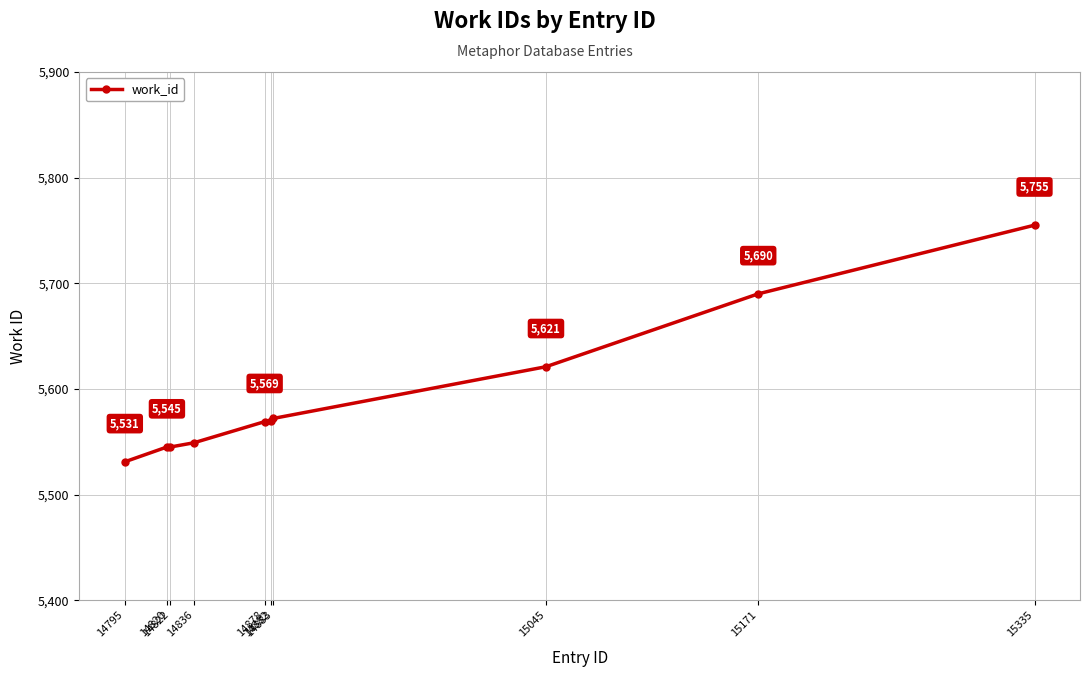

What is the change in value from 14882 to 14883?

+2